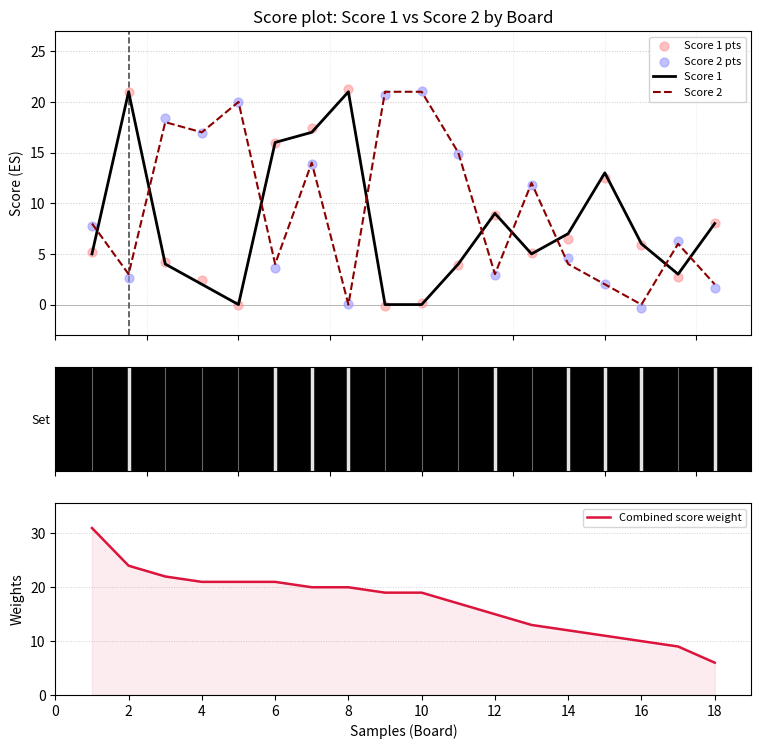

What is the highest value of the Combined score weight series?

31